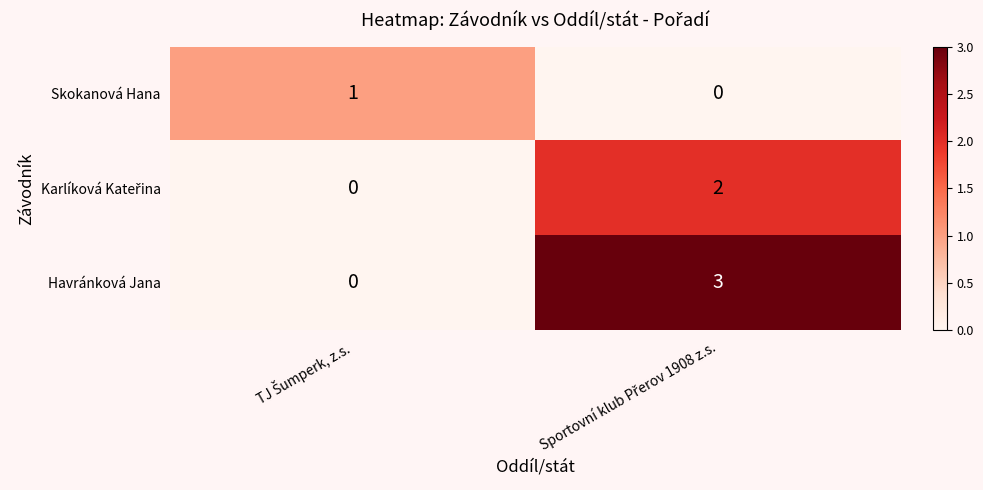

Which series has the largest total across all categories?

Havránková Jana